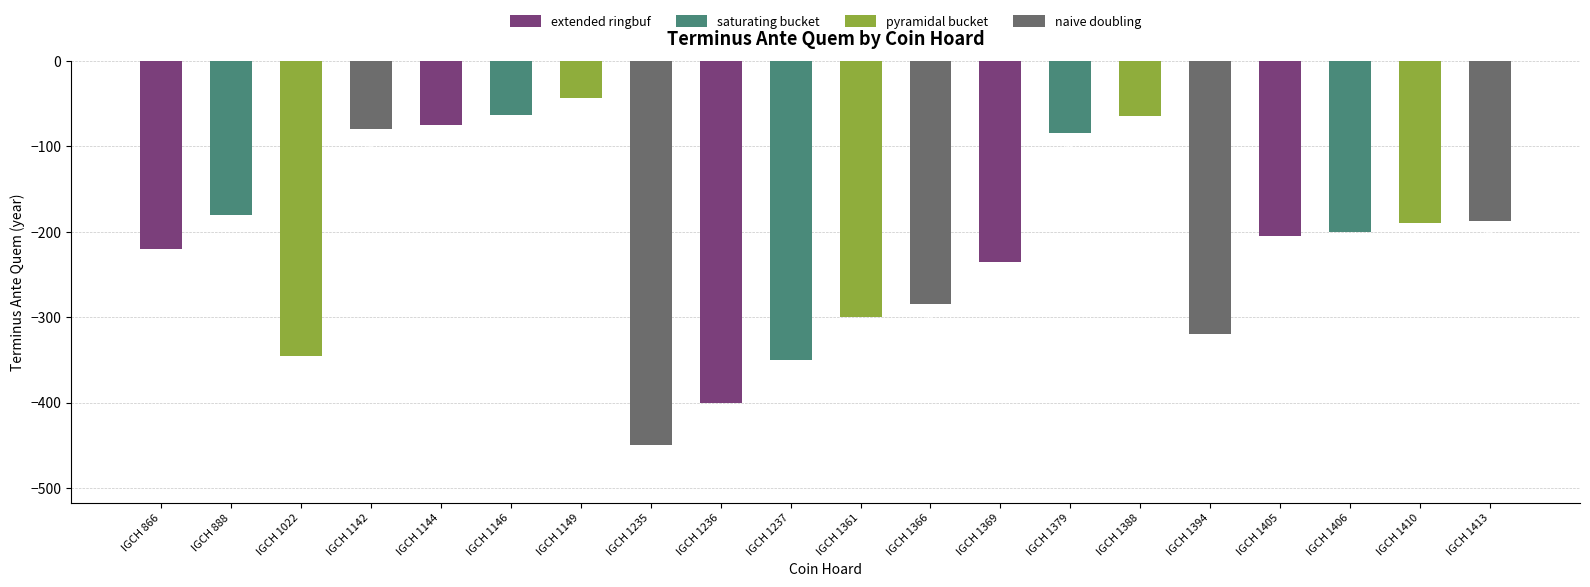

Reading right to left, list all the values displayed in this chart.

IGCH 1413=-188	IGCH 1410=-190	IGCH 1406=-200	IGCH 1405=-205	IGCH 1394=-320	IGCH 1388=-65	IGCH 1379=-85	IGCH 1369=-235	IGCH 1366=-285	IGCH 1361=-300	IGCH 1237=-350	IGCH 1236=-400	IGCH 1235=-450	IGCH 1149=-44	IGCH 1146=-63	IGCH 1144=-75	IGCH 1142=-80	IGCH 1022=-345	IGCH 888=-180	IGCH 866=-220